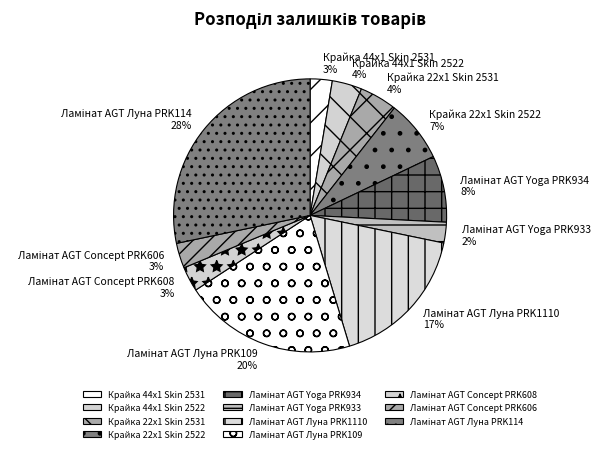

To the nearest percent, what percentage of the pie is Крайка 22x1 Skin 2531?

4%